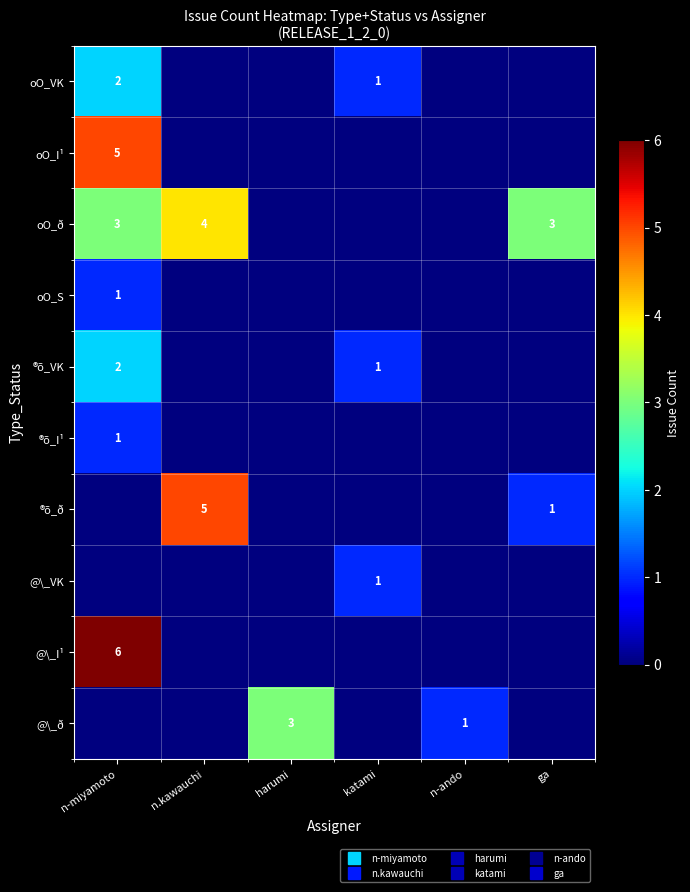

Is it true that ®õ_I¹ equals 0 at n-ando?

True